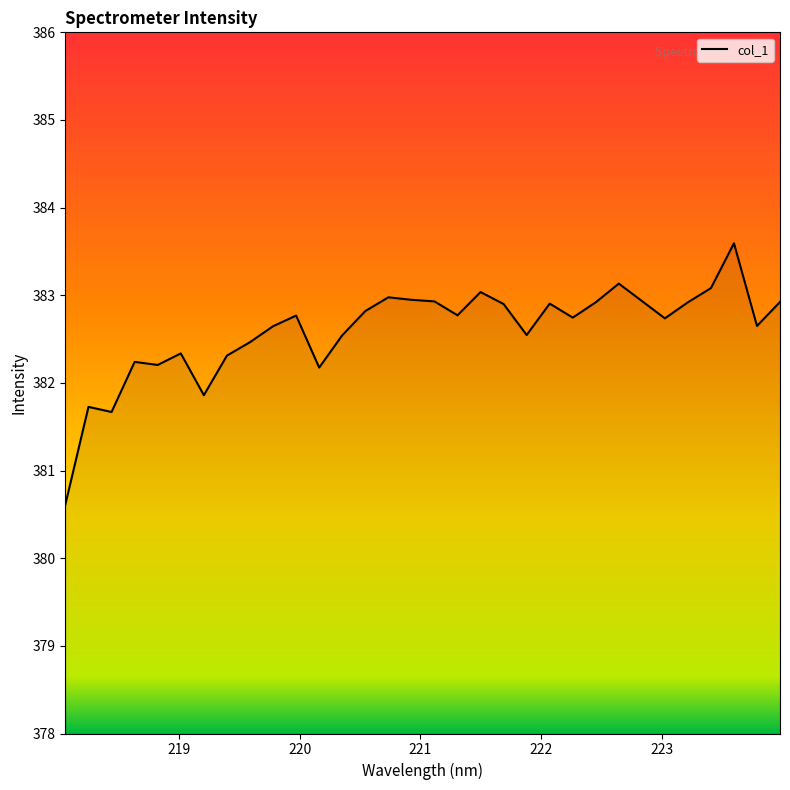

What is the minimum value shown in the chart?

380.6